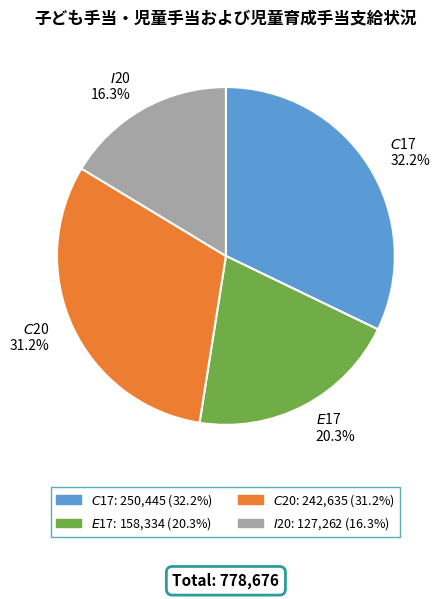

True or false: $E$17 accounts for 20% of the total.

True